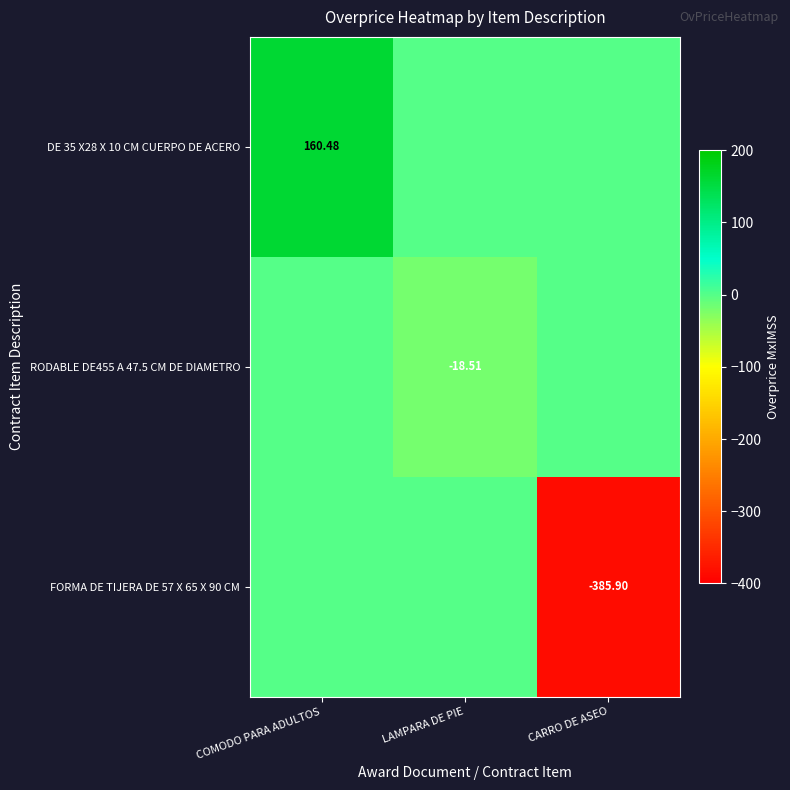

What is the spread (max minus min) of values at LAMPARA DE PIE?

18.5